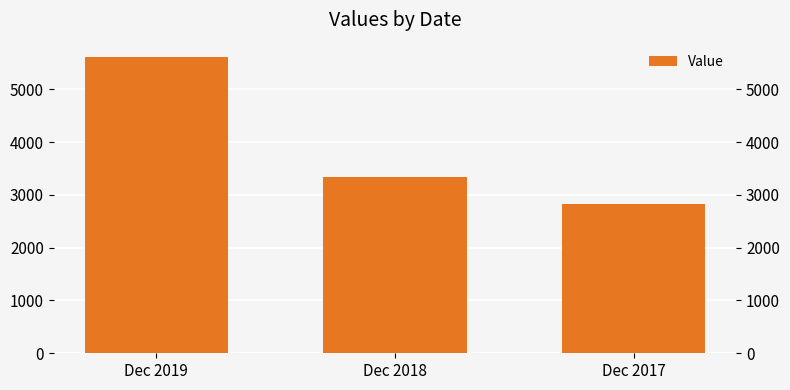

Is it true that the value at Dec 2019 is 2234?

False